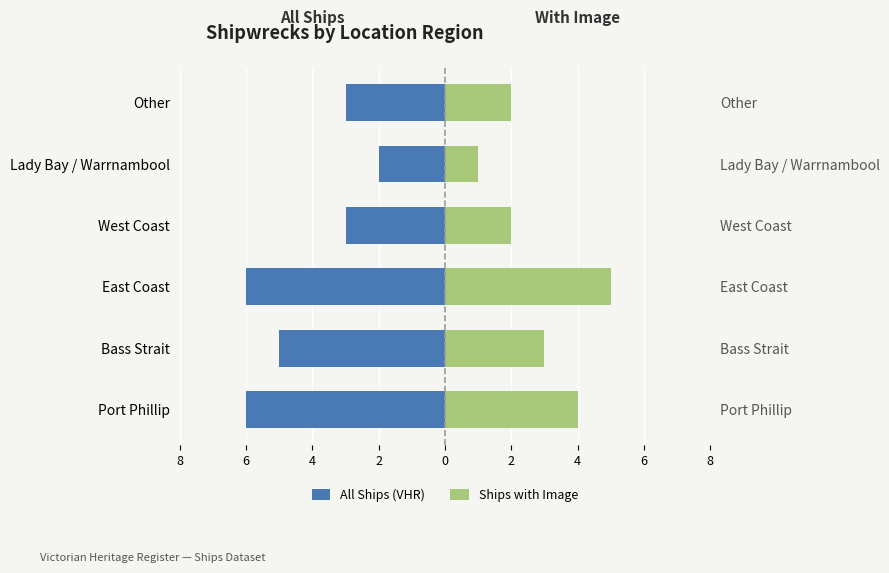

What is the difference between the maximum and minimum values in the Ships with Image series?

4